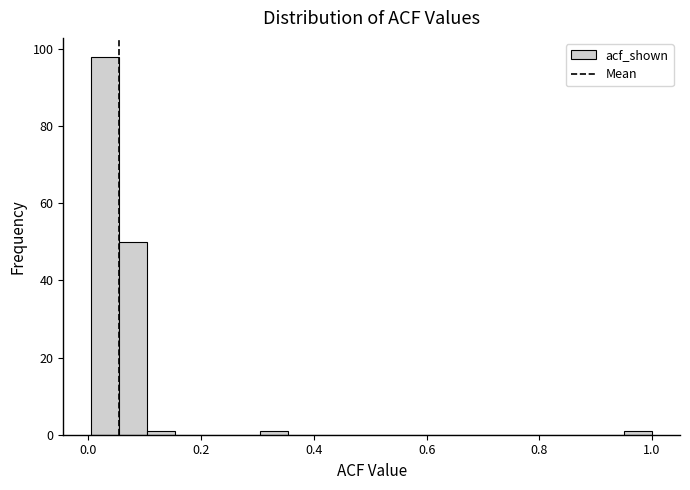

Around what value on the x-axis is the tallest bar? Give the approximate position of its centre, as read against the axis.

0.02